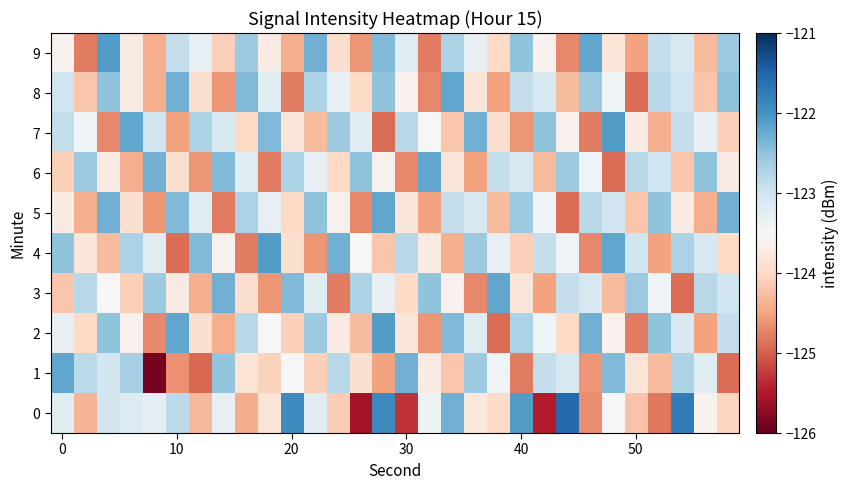

Rank the series by their maximum value, from lowest to highest.

3, 5, 6, 8, 1, 2, 4, 7, 9, 0